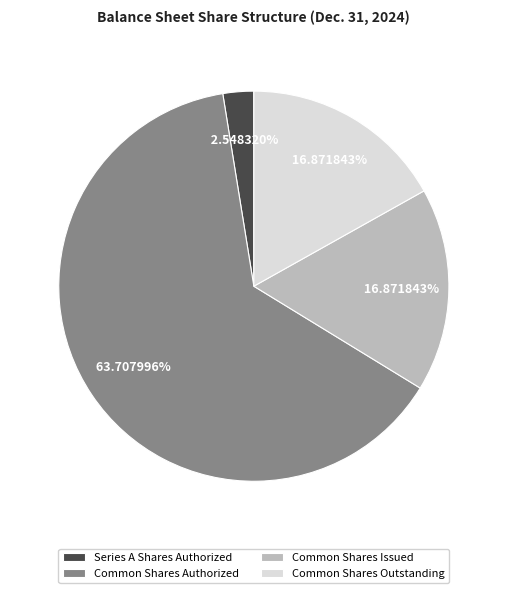

What portion of the pie excludes Common Shares Outstanding?

83.1%